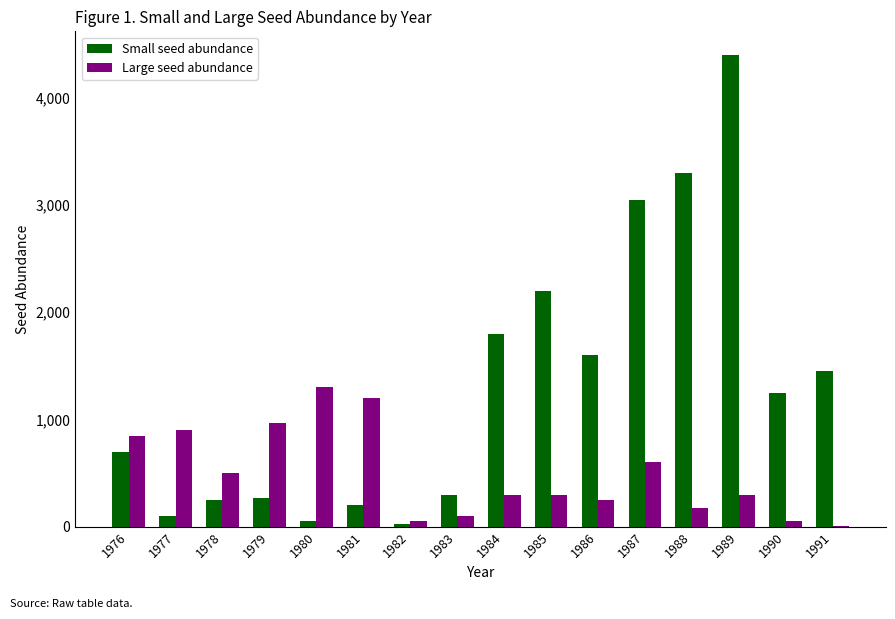

True or false: Small seed abundance has a value of 3050 at 1987.

True